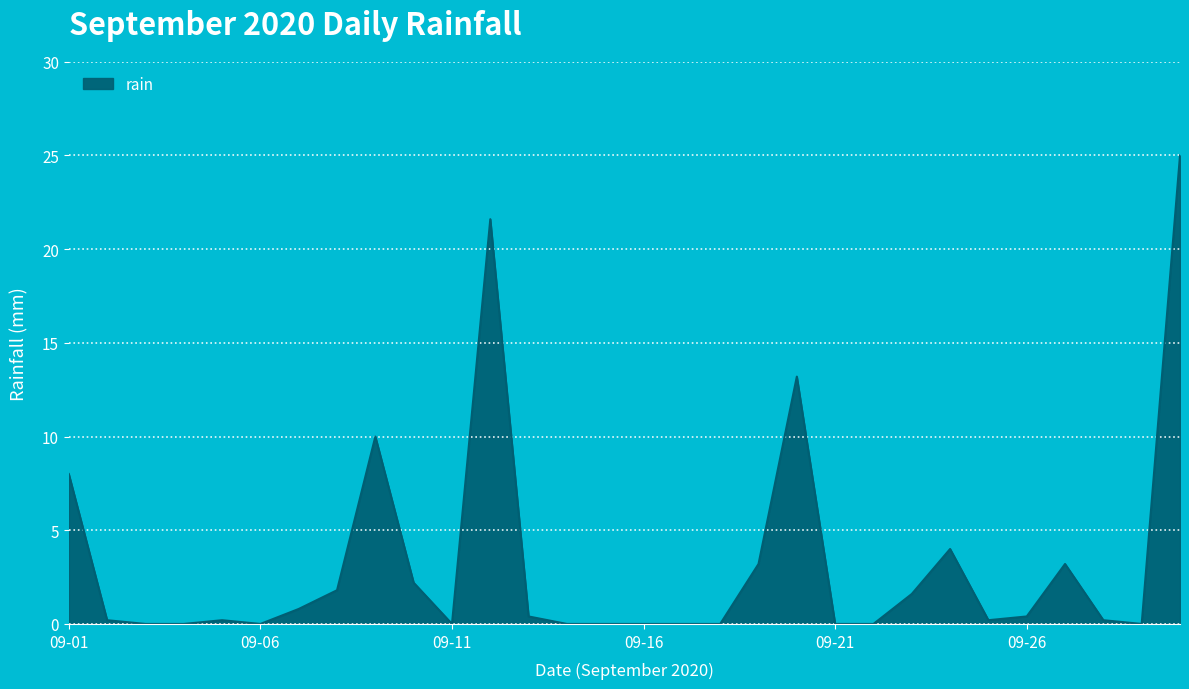

What is the difference between the maximum and minimum values?

25.0